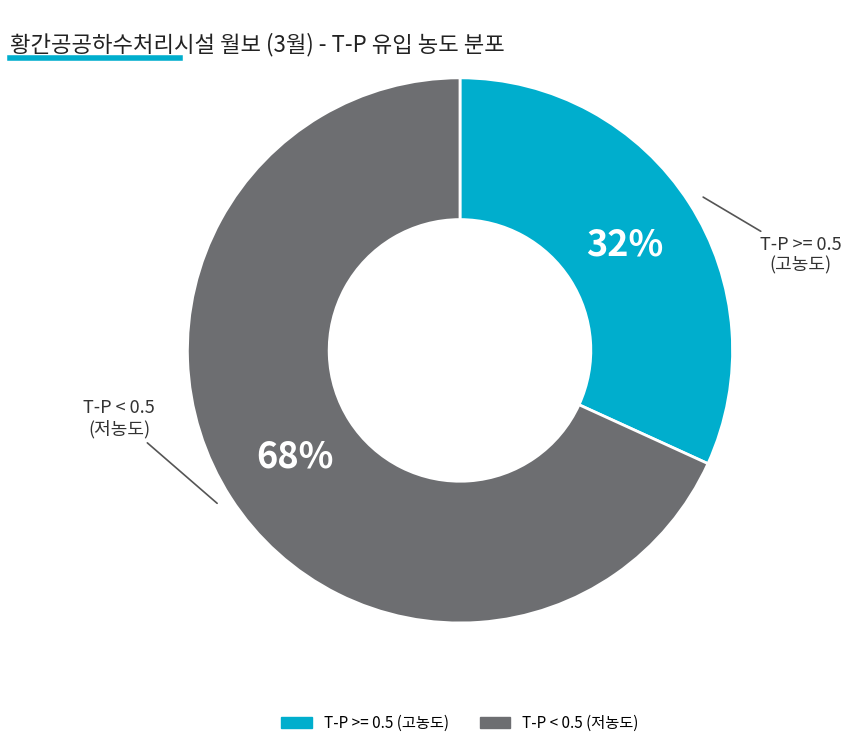

To the nearest percent, what is the difference between the largest and smallest slice percentages?

36%